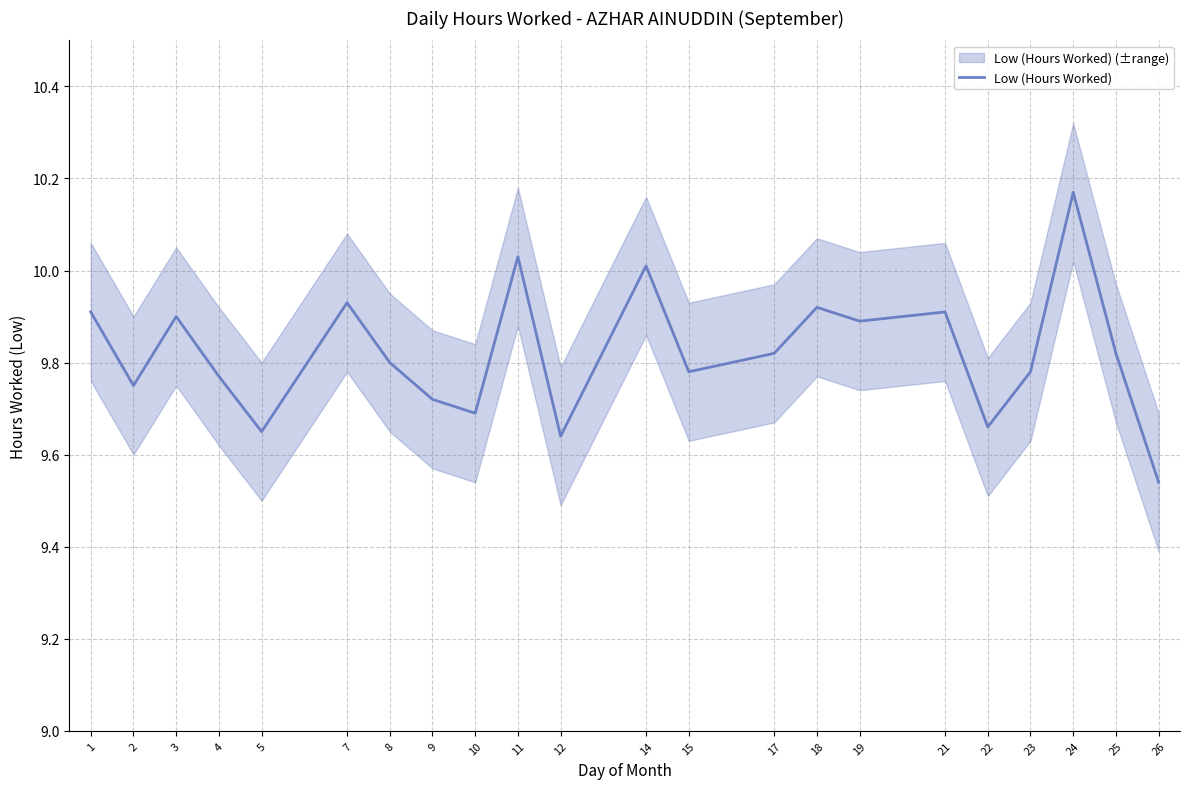

Which category has the highest value across all series?

24